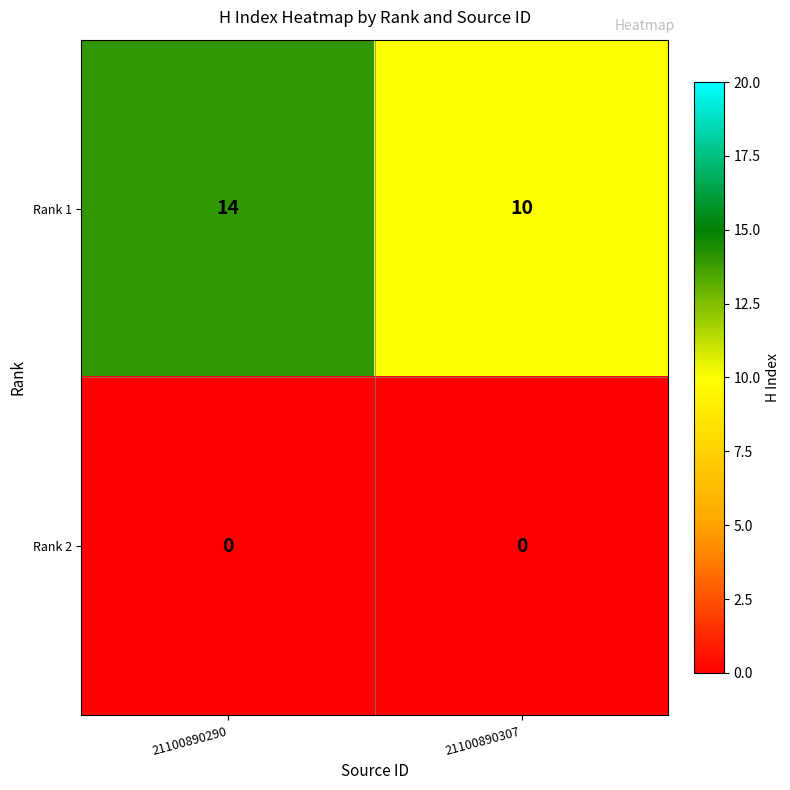

Which series has the widest spread of values?

Rank 1